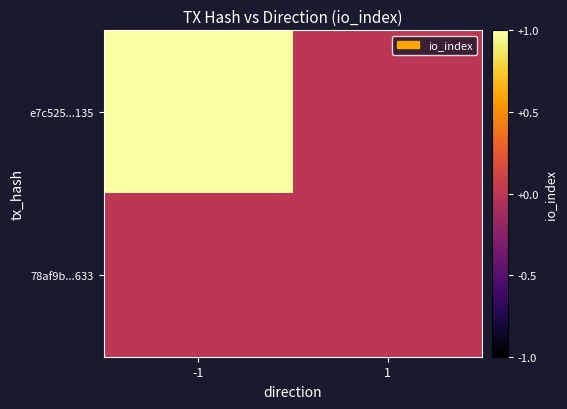

What is the greatest value displayed?

1